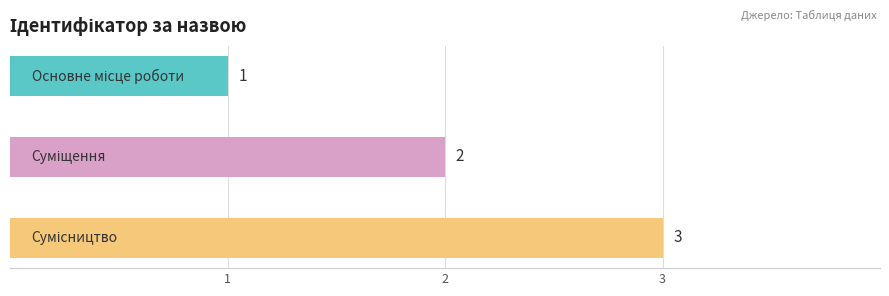

List the labels in order of value, largest first.

Сумісництво, Суміщення, Основне місце роботи